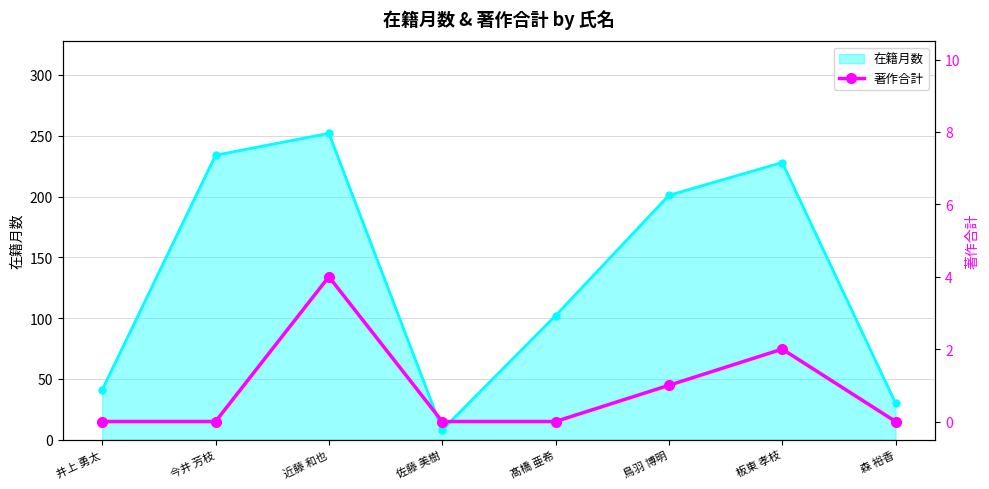

At which category does the chart reach its peak across all series?

近藤 和也